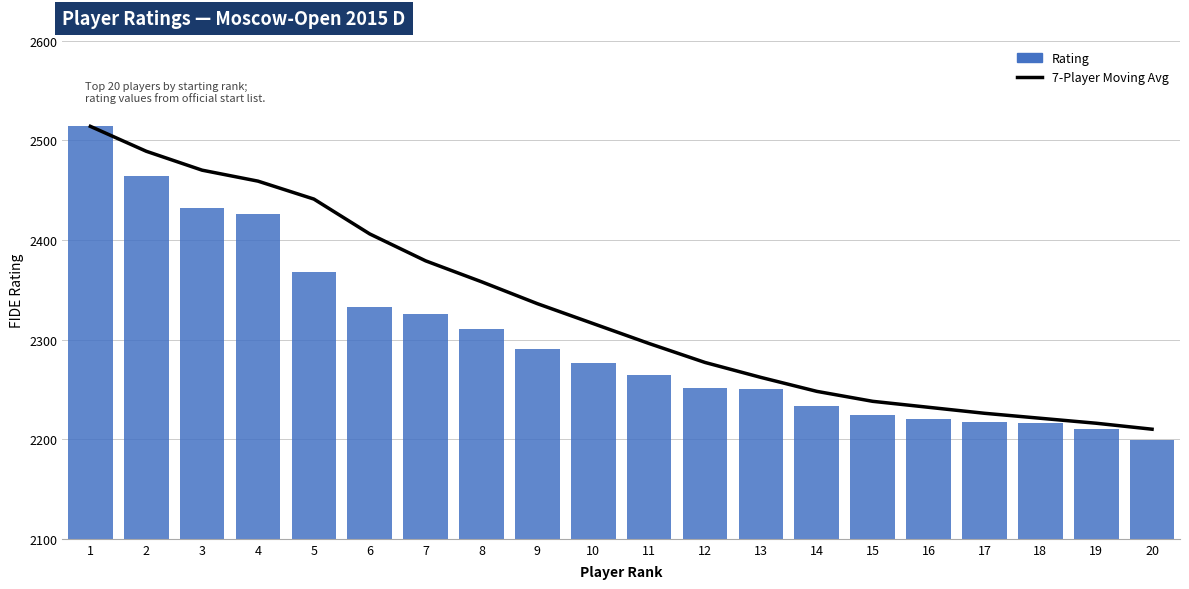

Is it true that 7-Player Moving Avg equals 578 at 12?

False